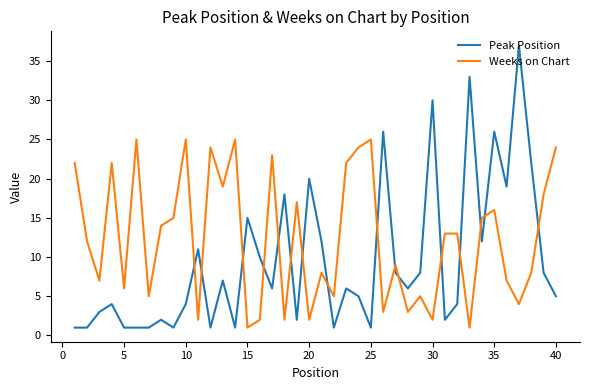

What is the minimum value for Peak Position?

1